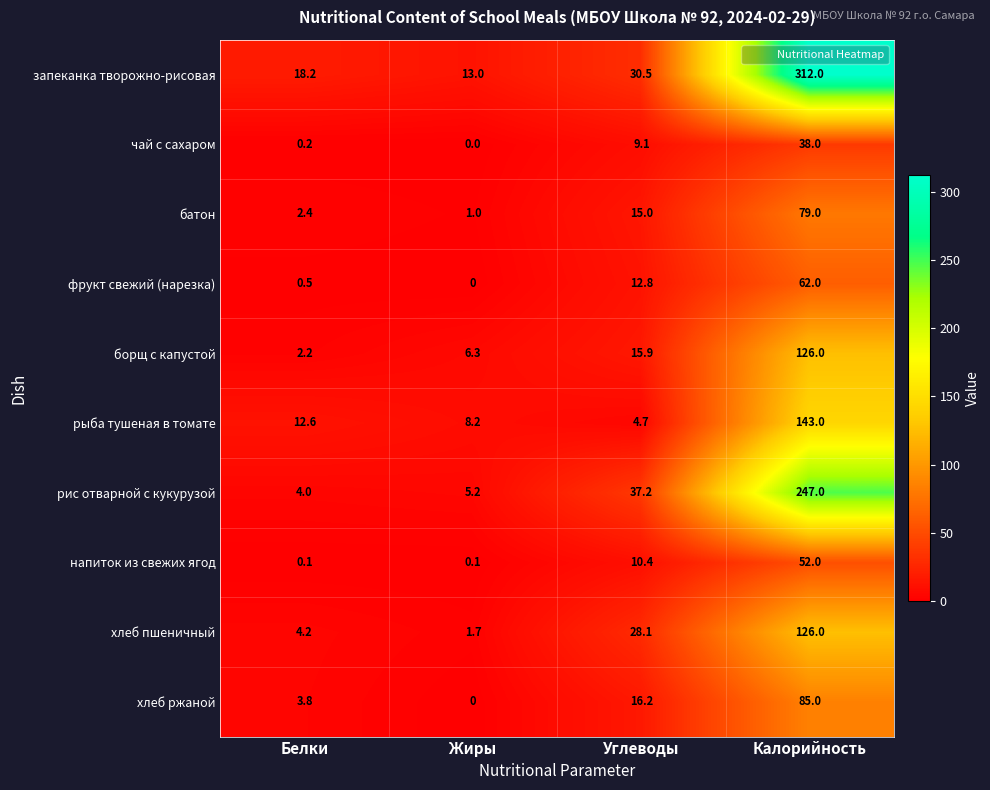

Is it true that чай с сахаром equals -13.4 at Жиры?

False